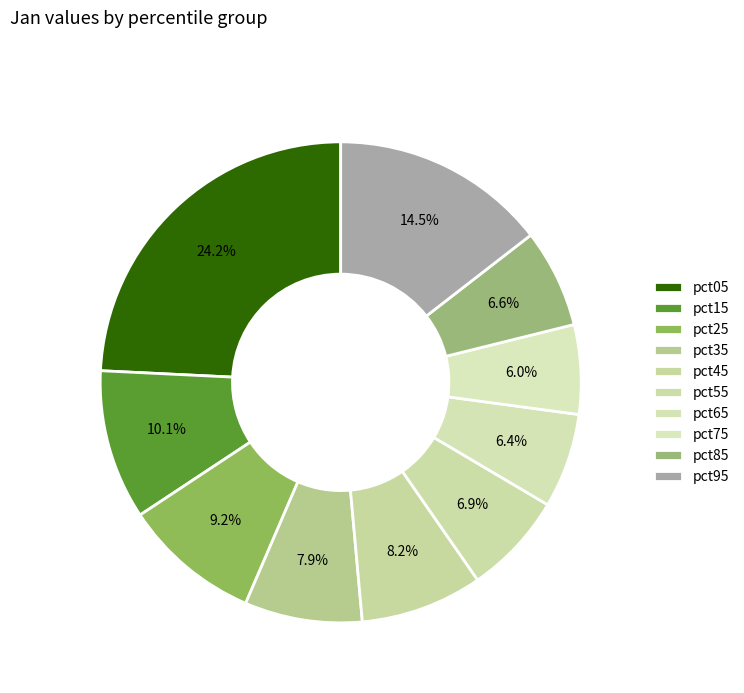

Is pct55 the majority of the pie?

No